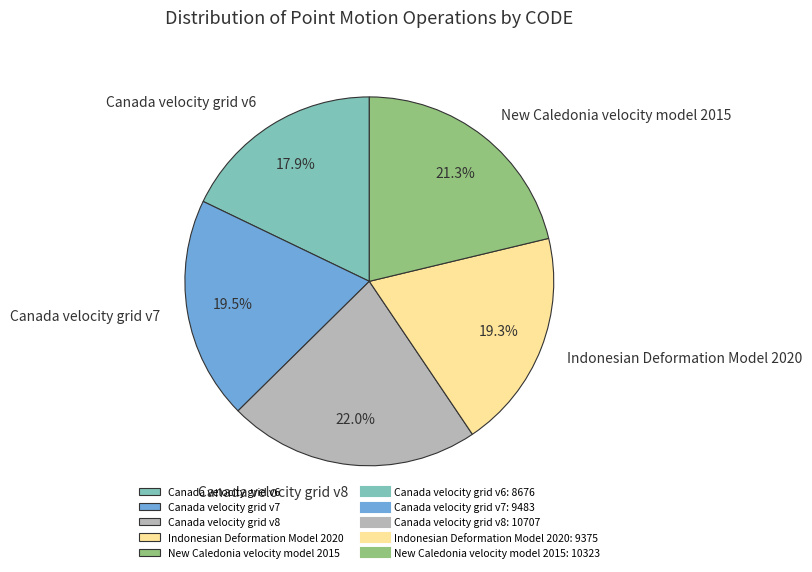

How many slices are in this pie chart?

5